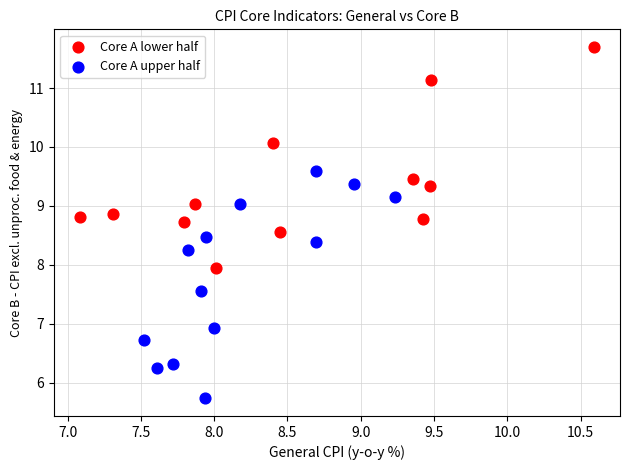

Which series contains the highest Y value?

Core A lower half